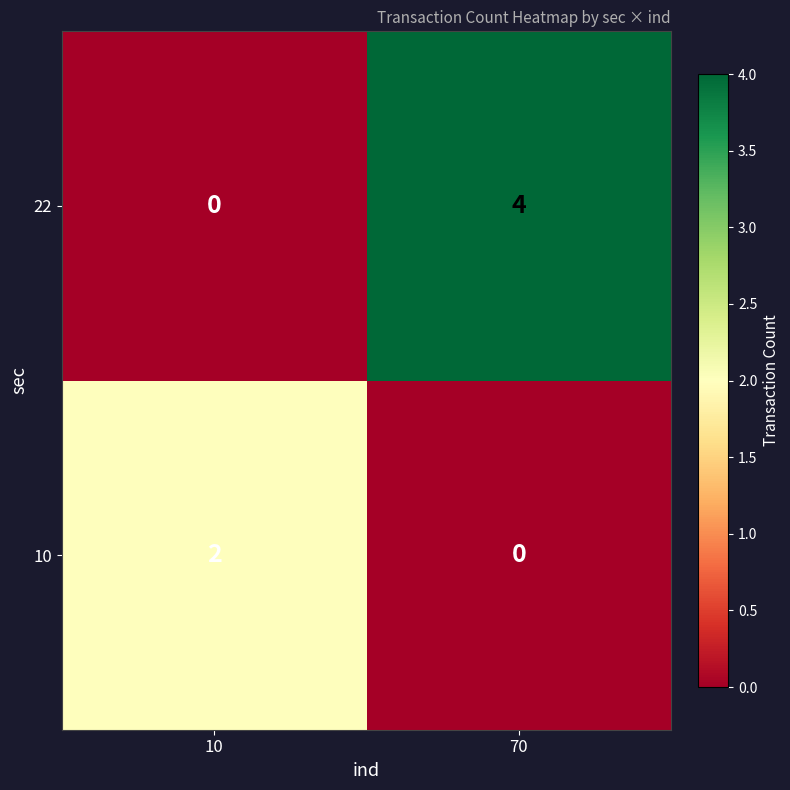

Reading right to left, extract all data points from this chart.

22: 70=4	10=0
10: 70=0	10=2